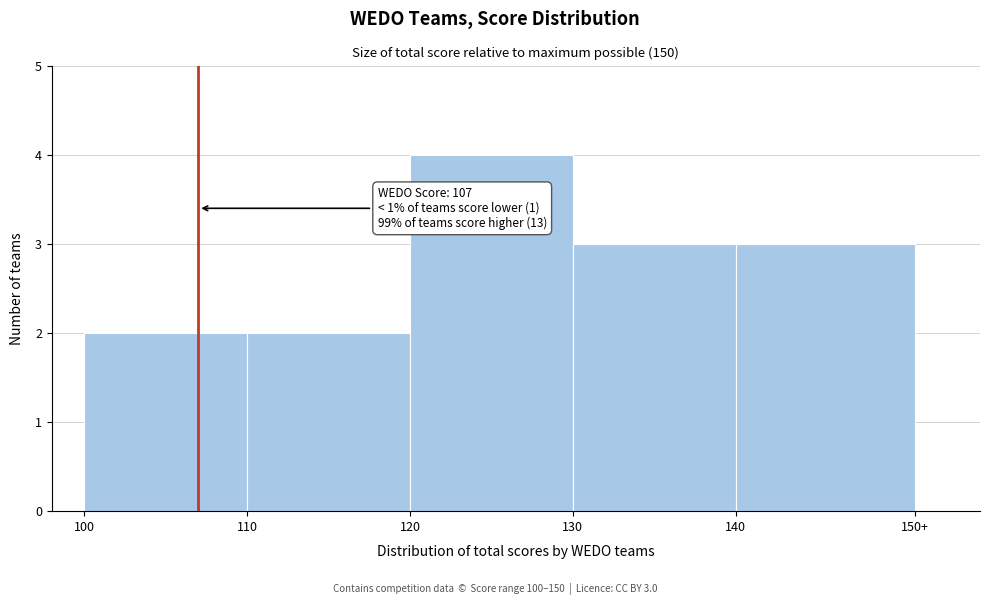

Reading left to right, what are all the values shown in this chart?

2	2	4	3	3